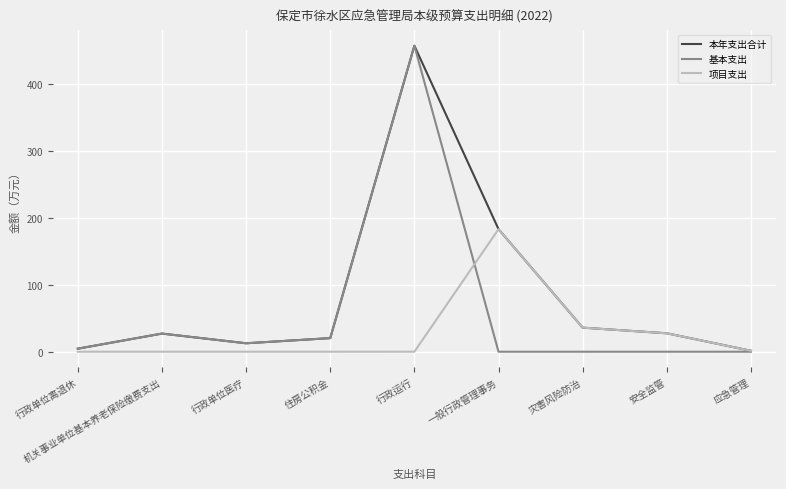

What position from the right is 行政运行?

5